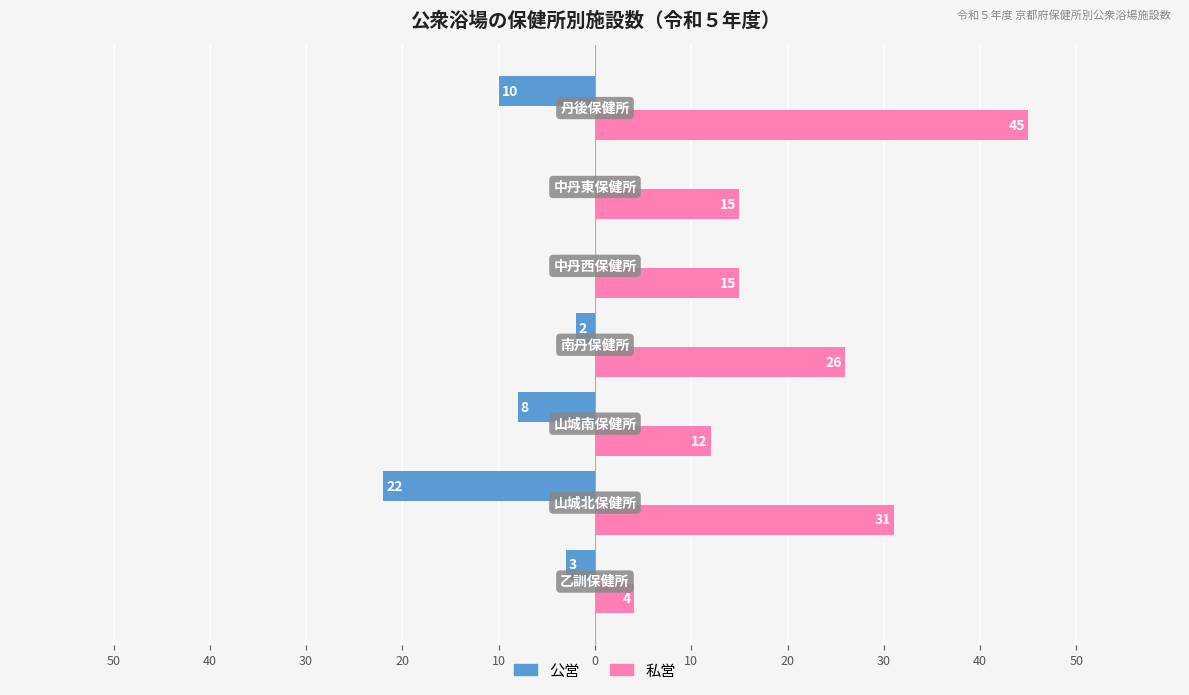

Which series has the largest range (max minus min)?

私営